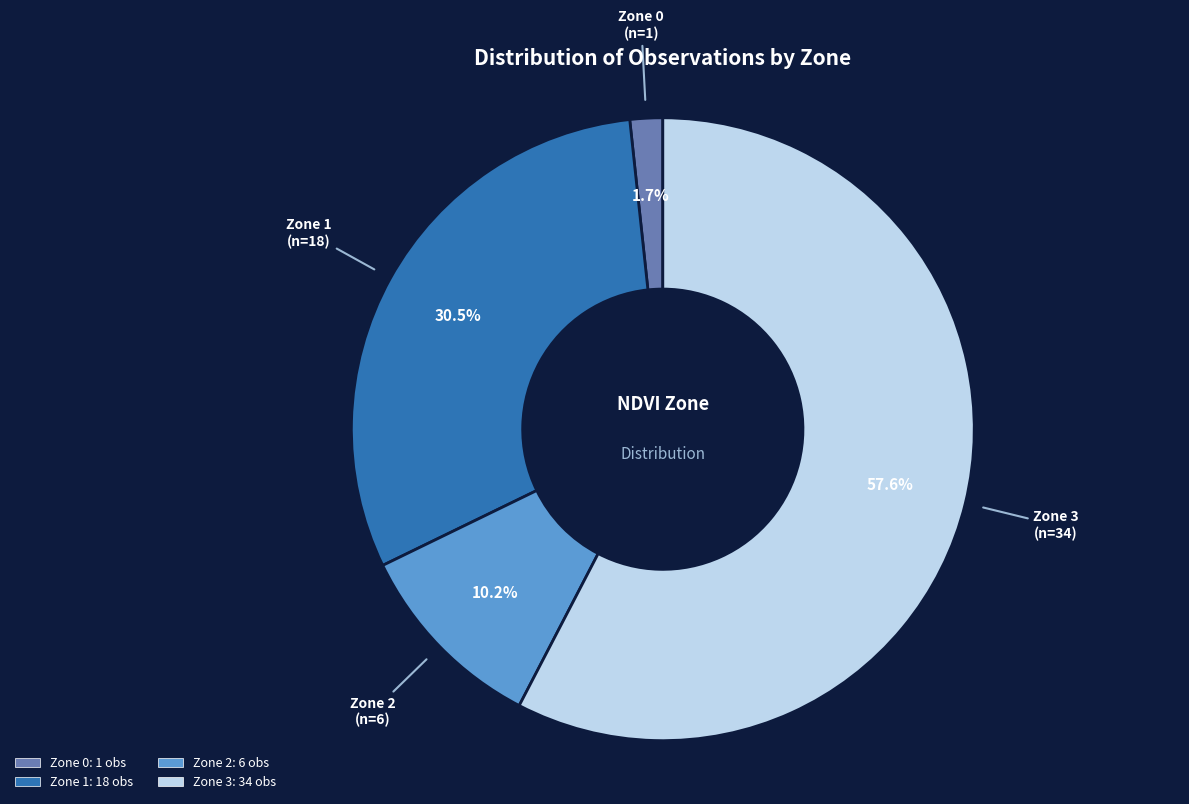

What portion of the pie excludes Zone 1?

69.5%